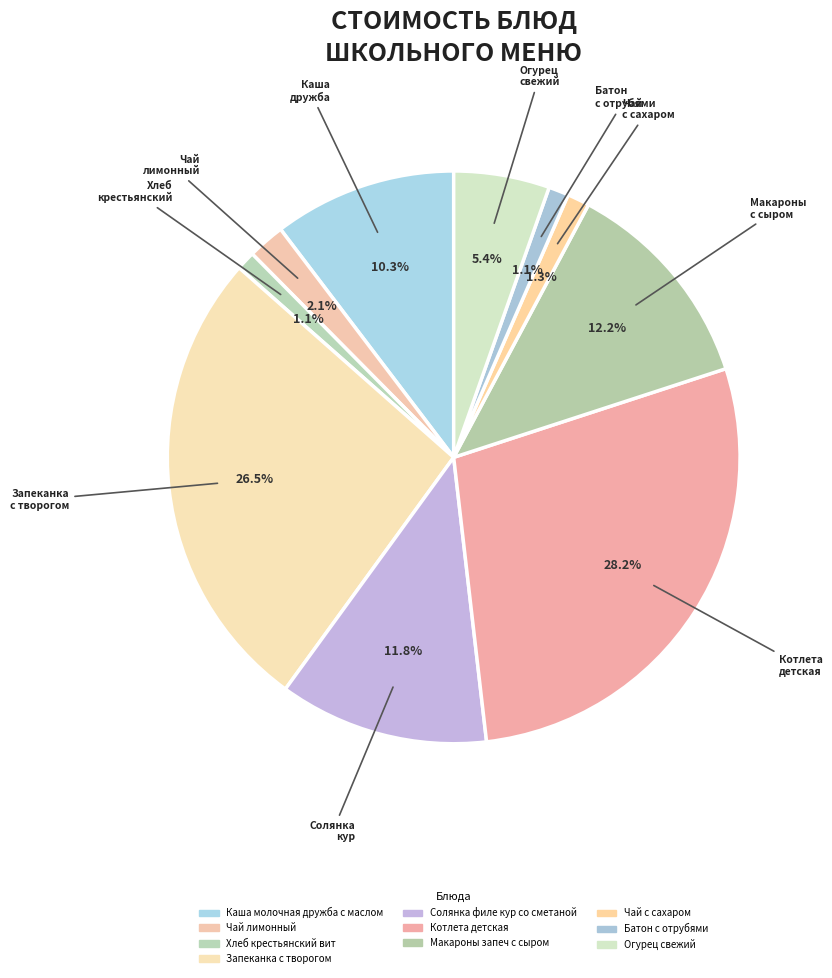

Combined, what portion of the pie is Огурец свежий and Солянка филе кур со сметаной?

17.2%